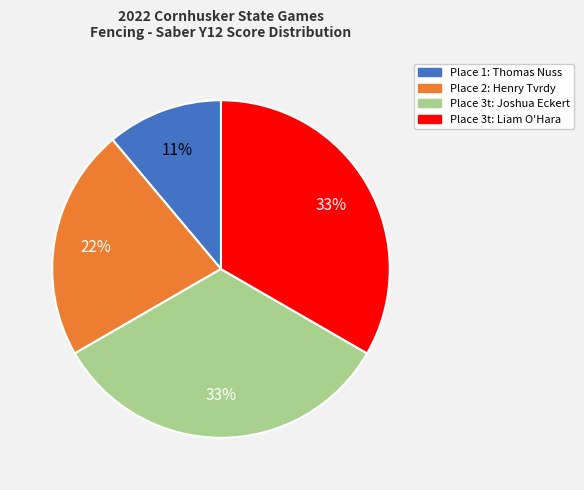

Is there a majority slice in this chart?

No